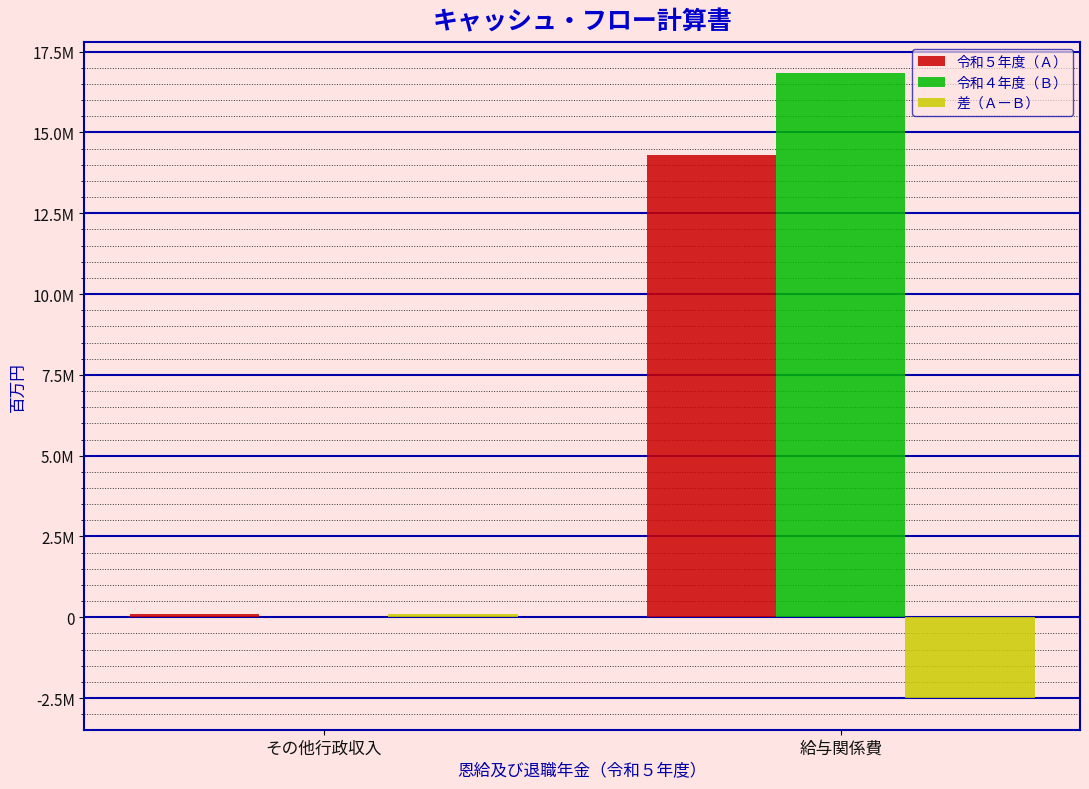

What are all the series names shown in the legend?

令和５年度（Ａ）, 令和４年度（Ｂ）, 差（ＡーＢ）